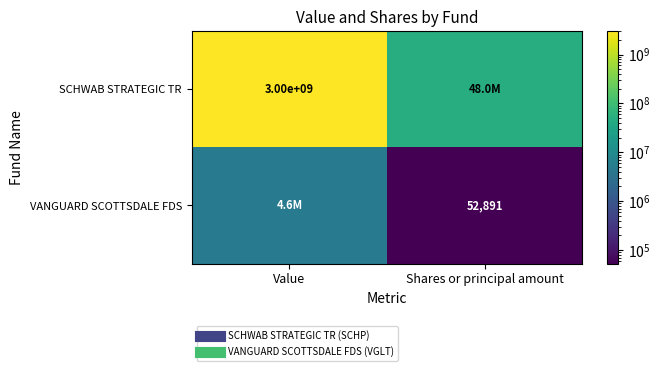

List the series in order of their peak value, lowest first.

VANGUARD SCOTTSDALE FDS, SCHWAB STRATEGIC TR